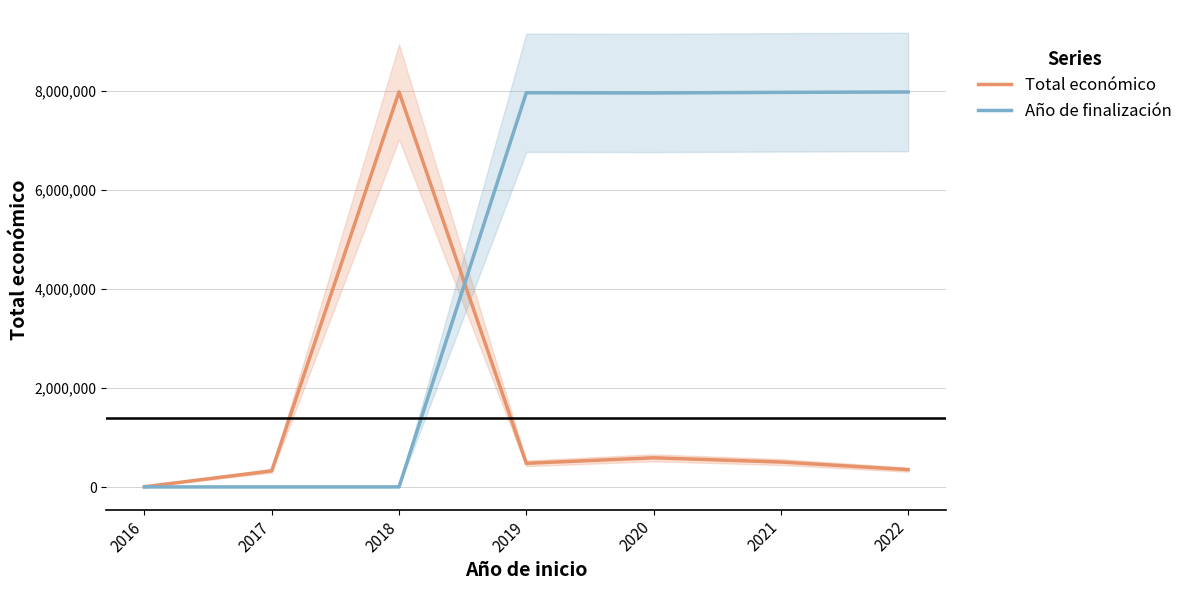

Count the number of data series in this chart.

2